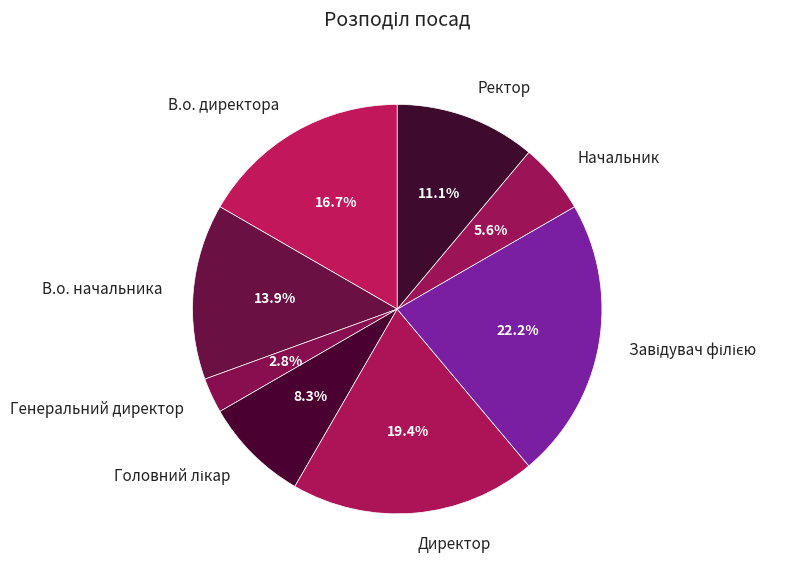

What is the ratio of the value at В.о. директора to the value at В.о. начальника?

1.2